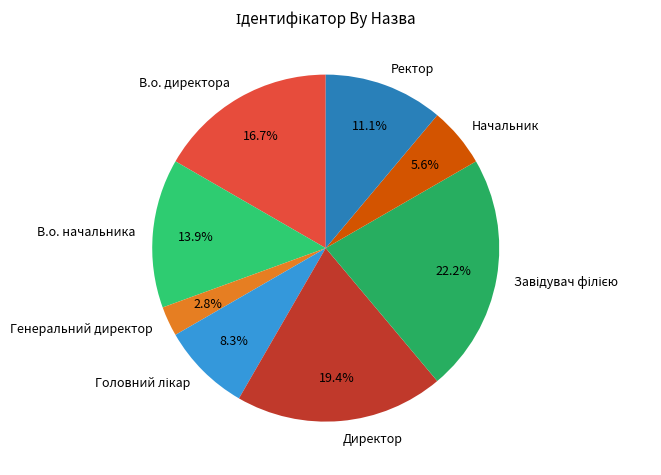

Is there any slice that represents more than half of the pie?

No